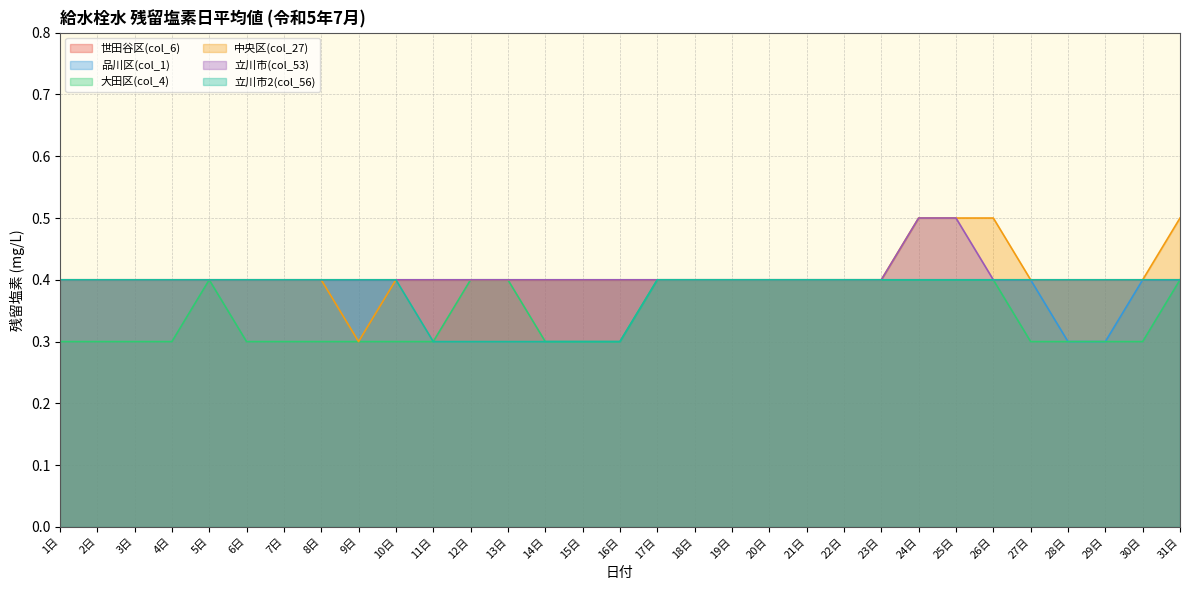

The 中央区(col_27) series shows 0.4 at 1日. True or false?

True